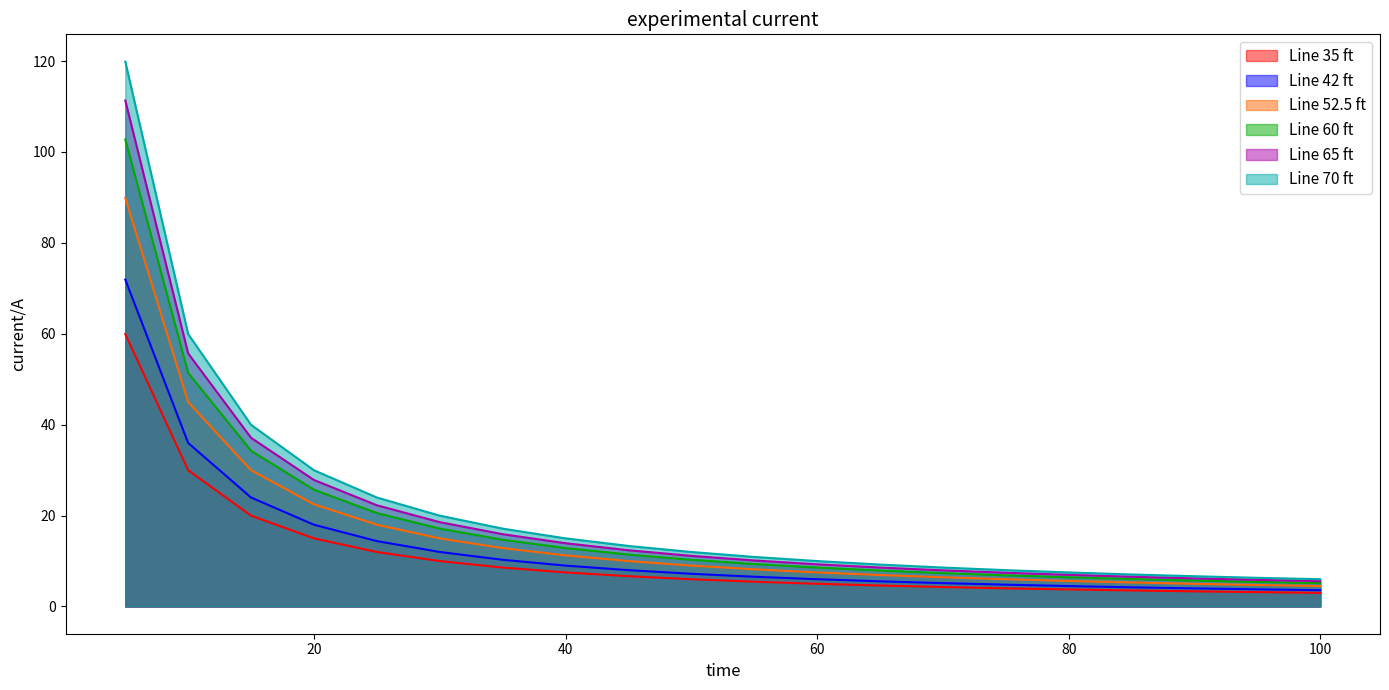

True or false: Line 70 ft and Line 60 ft intersect in this chart.

False